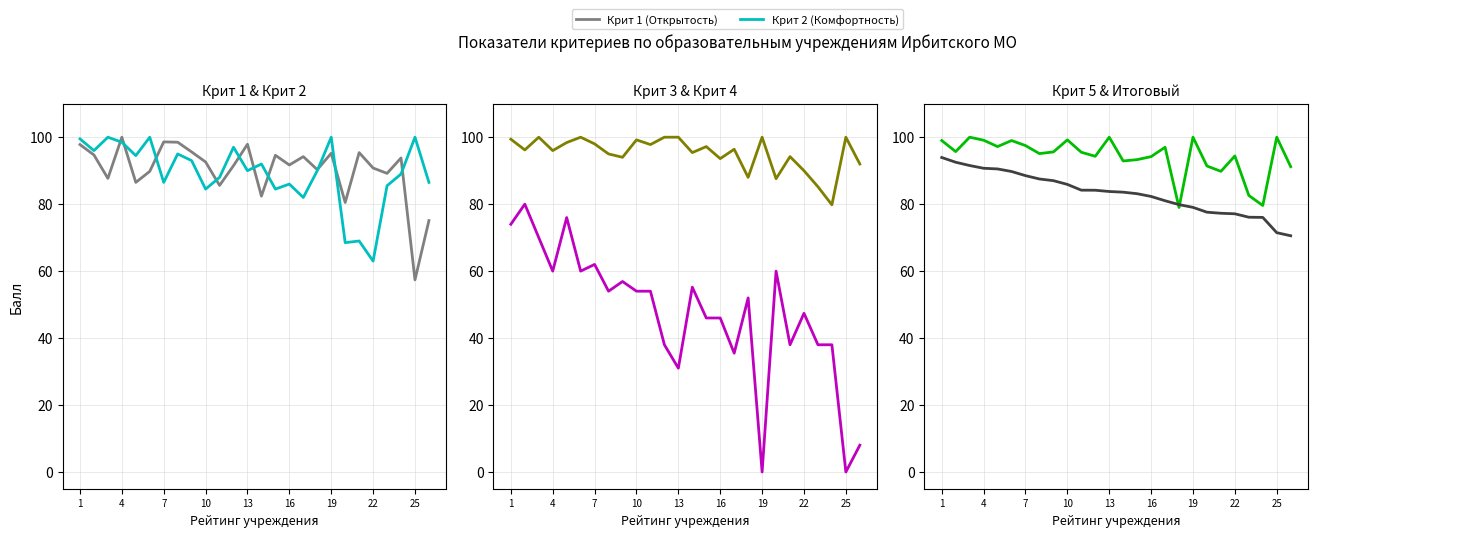

True or false: Крит 4 (Доброжелательность) and Крит 3 (Доступность инвал.) intersect in this chart.

False